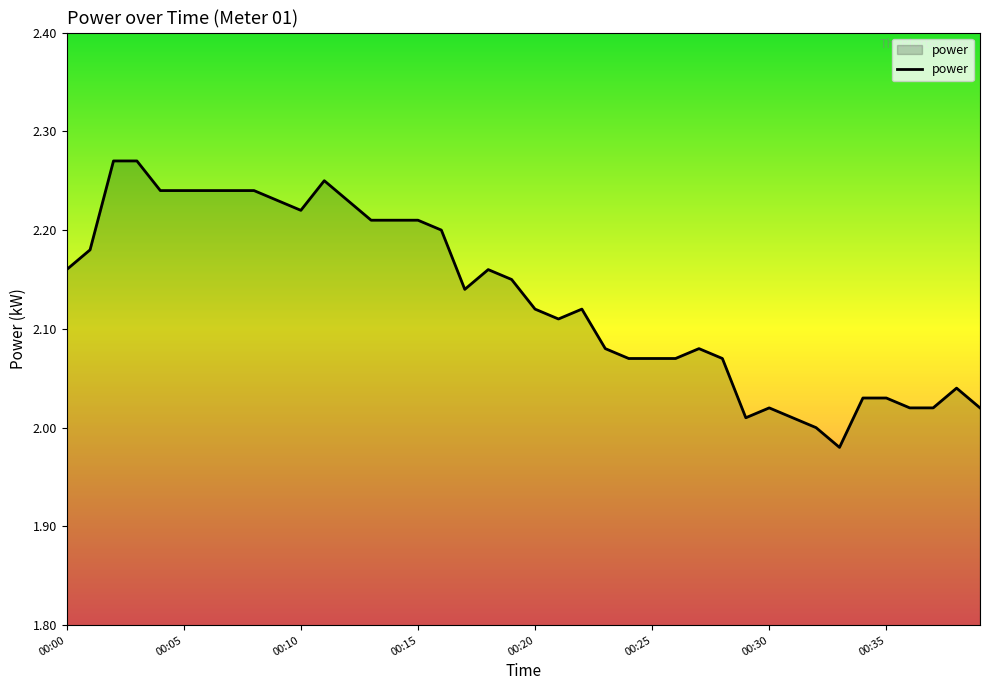

Which category has the highest value across all series?

00:02